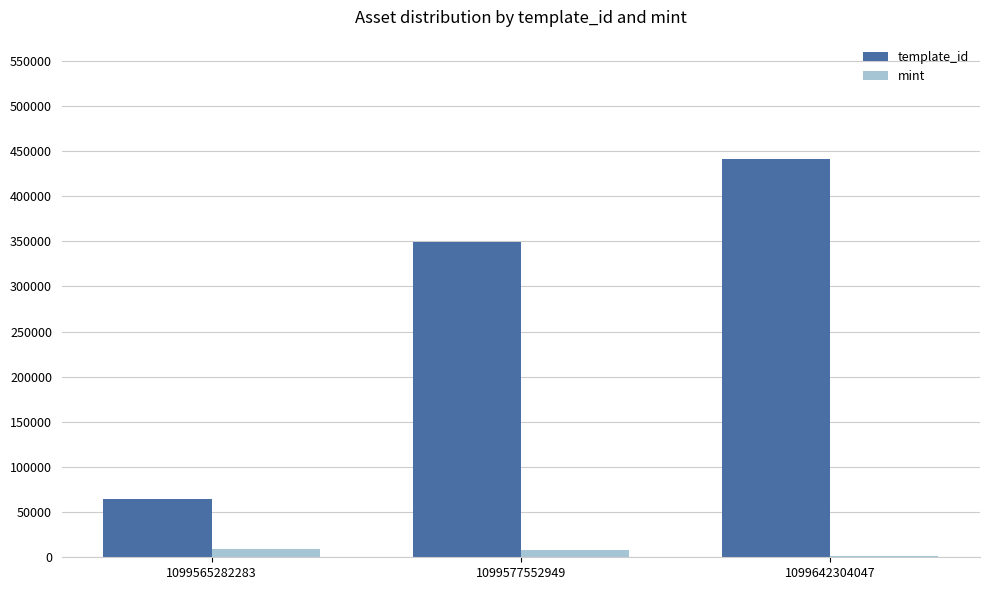

The template_id series shows 64660 at 1099565282283. True or false?

True